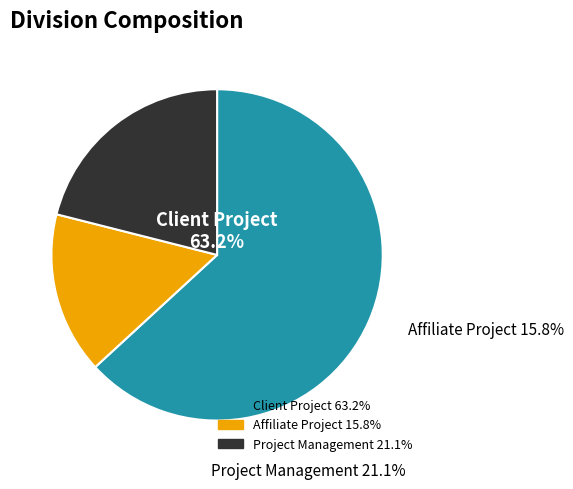

The Client Project slice represents 63% of the pie. True or false?

True